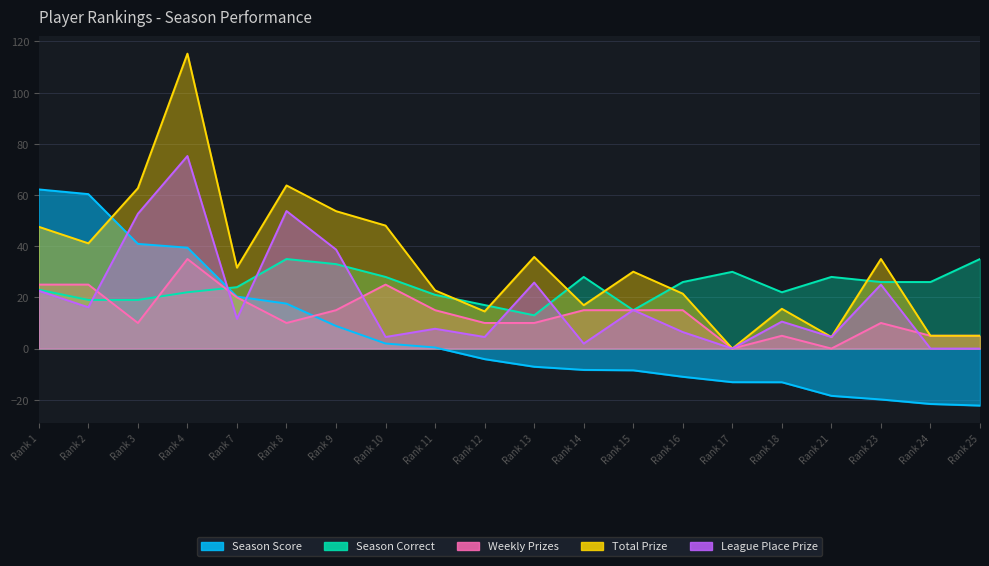

Rank the series by their average value, from highest to lowest.

Total Prize, Season Correct, League Place Prize, Weekly Prizes, Season Score